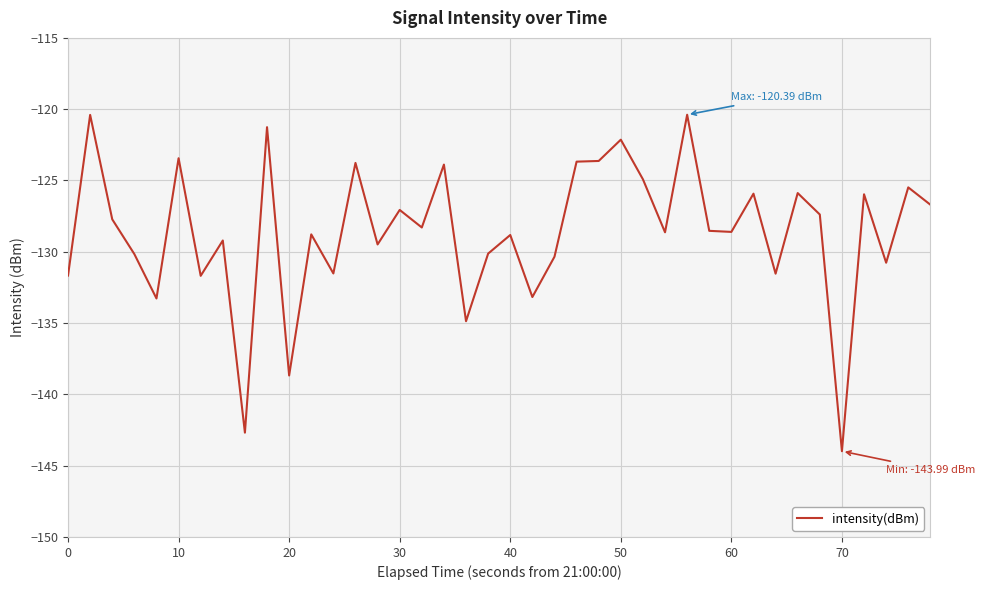

What is the minimum value shown in the chart?

-144.0